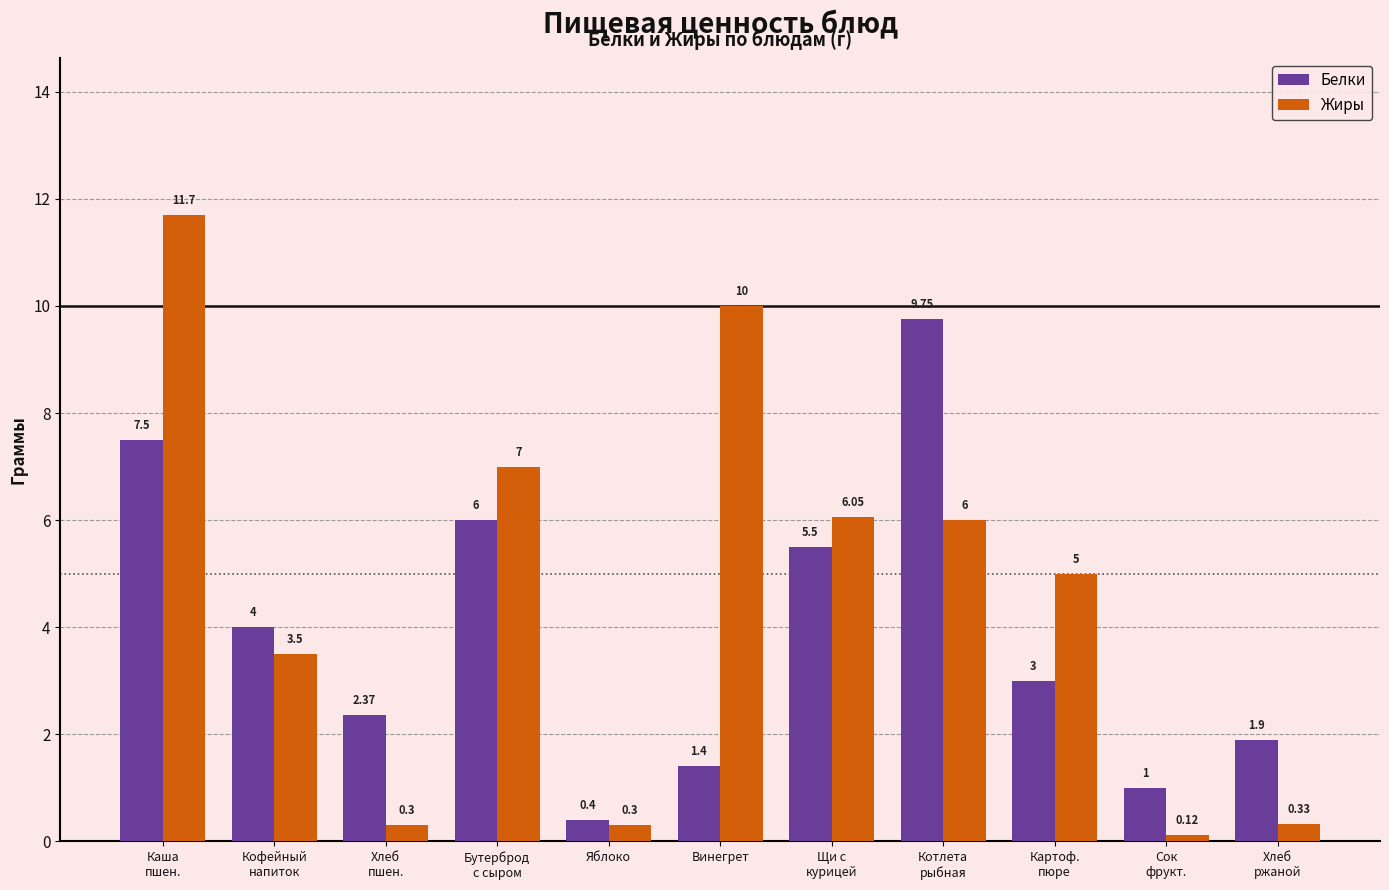

What is the value of the Белки bar at the 4th from the left?

6.0